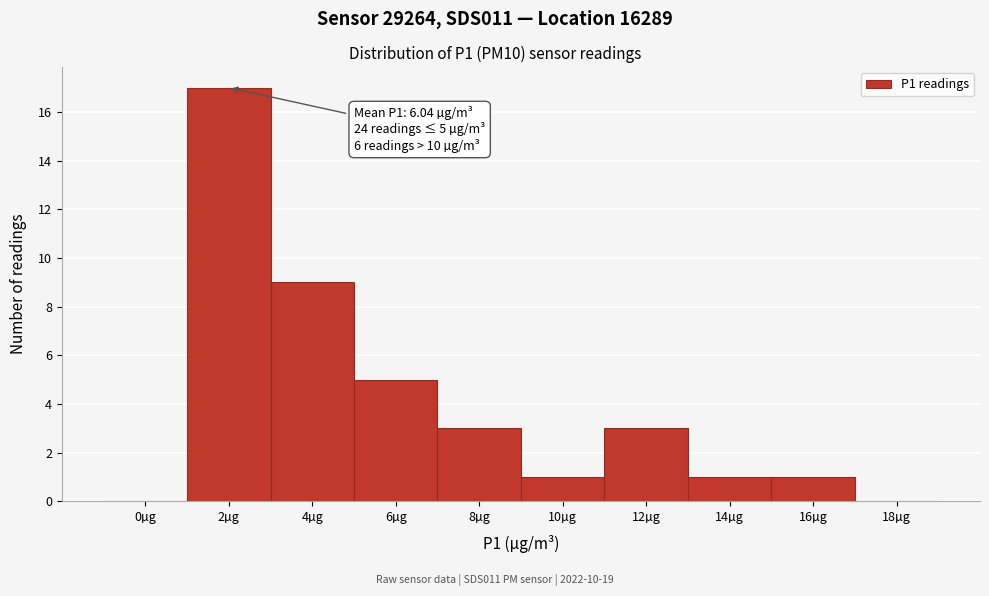

Reading left to right, extract all data points from this chart.

0µg=0	2µg=17	4µg=9	6µg=5	8µg=3	10µg=1	12µg=3	14µg=1	16µg=1	18µg=0